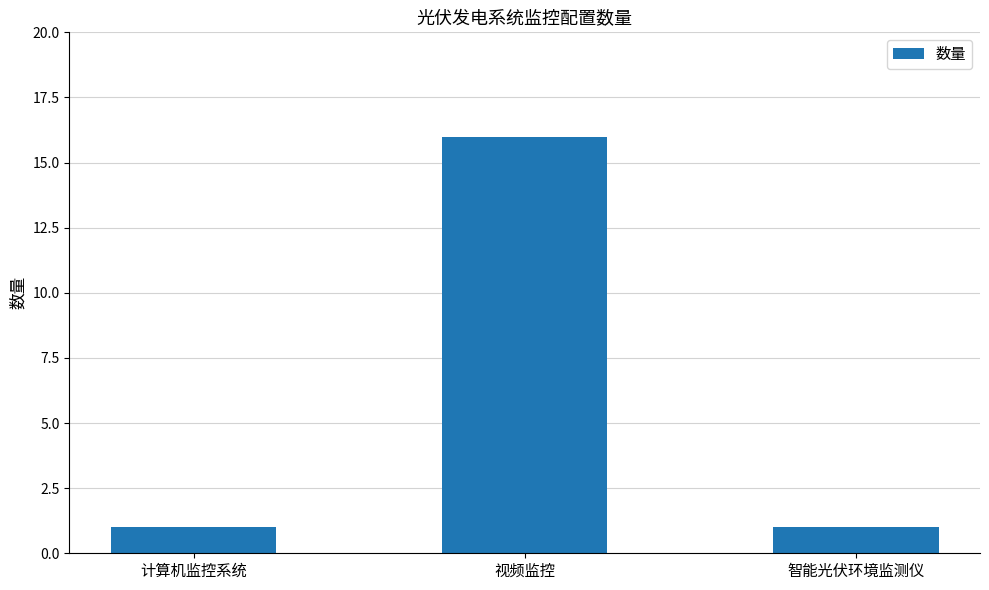

The chart shows a value of 16 at 视频监控. True or false?

True